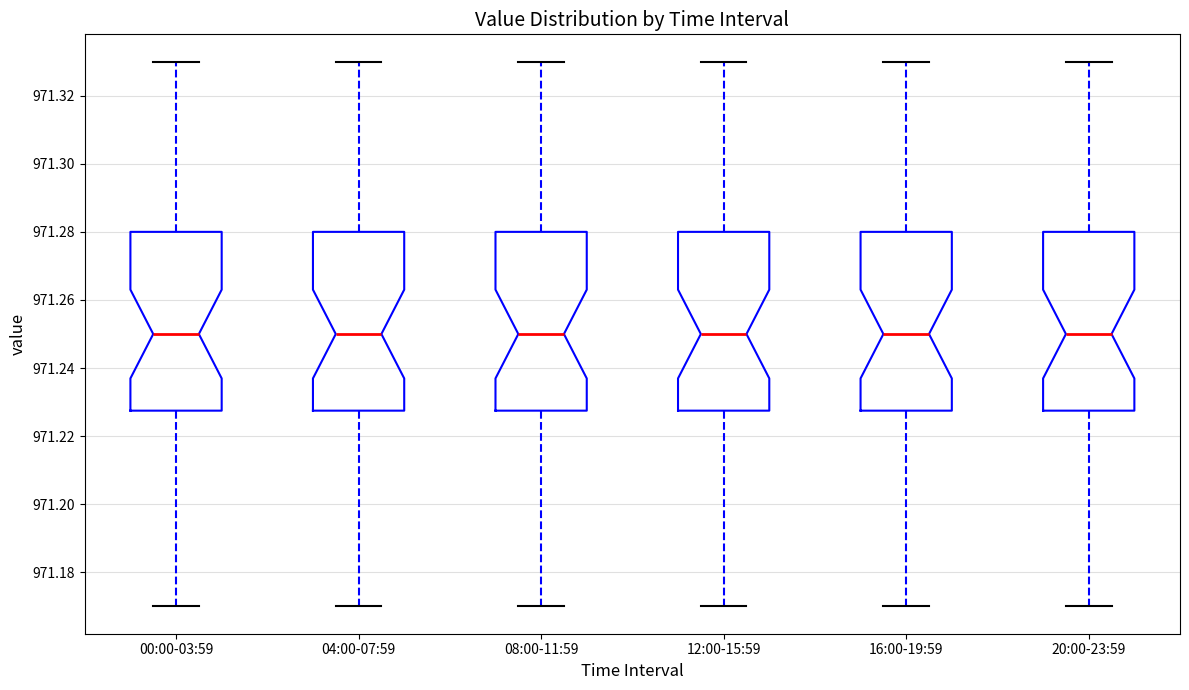

Reading left to right, read every box against the y-axis: the position of its median line, the range the box covers, and the ends of its whiskers. The values are not printed on the chart, so give them approximately, as read against the axis.

00:00-03:59: median 971.250, box 971.228 to 971.280, whiskers 971.170 to 971.330
04:00-07:59: median 971.250, box 971.228 to 971.280, whiskers 971.170 to 971.330
08:00-11:59: median 971.250, box 971.228 to 971.280, whiskers 971.170 to 971.330
12:00-15:59: median 971.250, box 971.228 to 971.280, whiskers 971.170 to 971.330
16:00-19:59: median 971.250, box 971.228 to 971.280, whiskers 971.170 to 971.330
20:00-23:59: median 971.250, box 971.228 to 971.280, whiskers 971.170 to 971.330